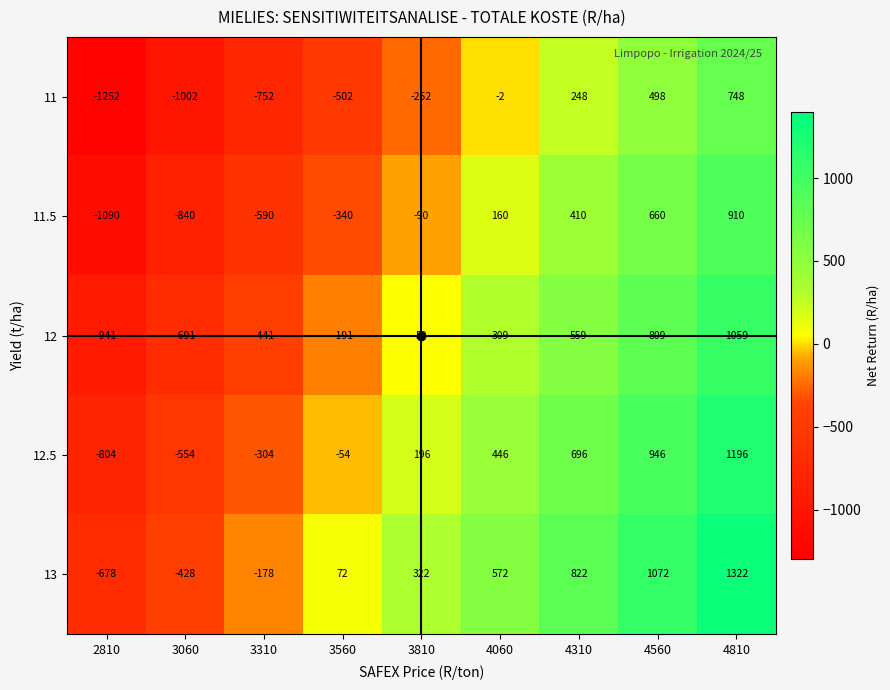

What is the difference between the 11 values at 3560 and 2810?

750